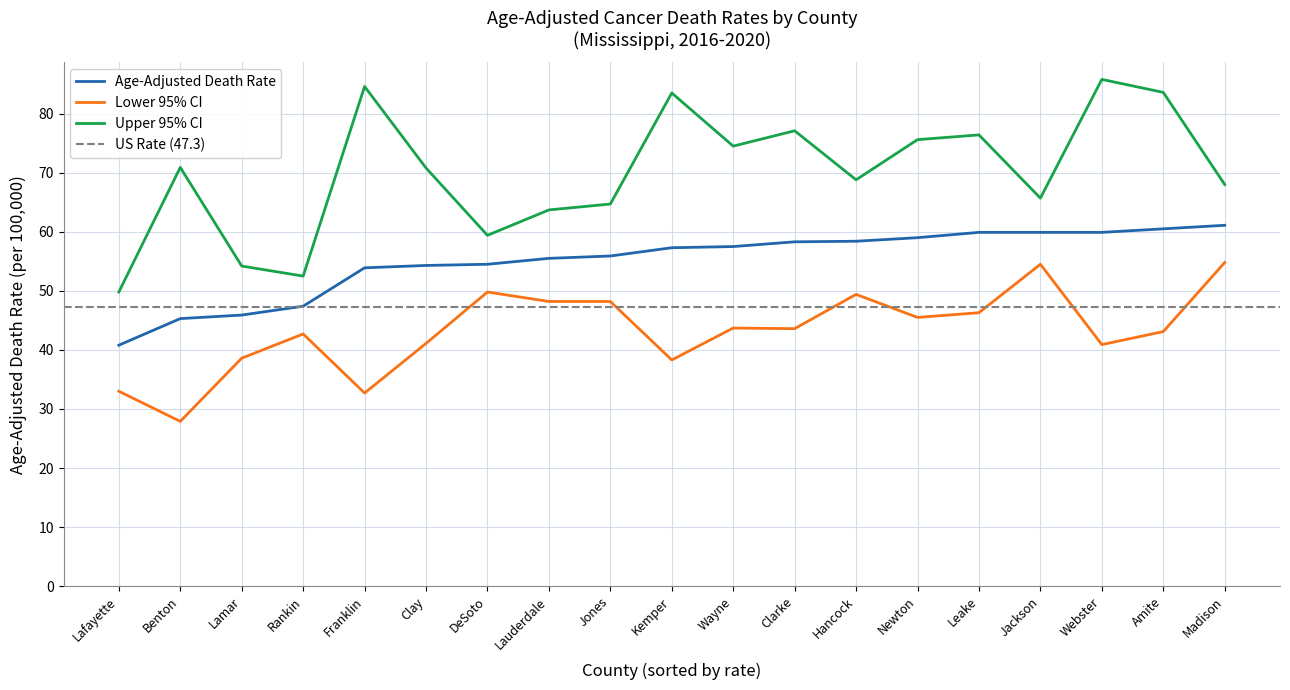

At which category is the sum across all series the highest?

Amite